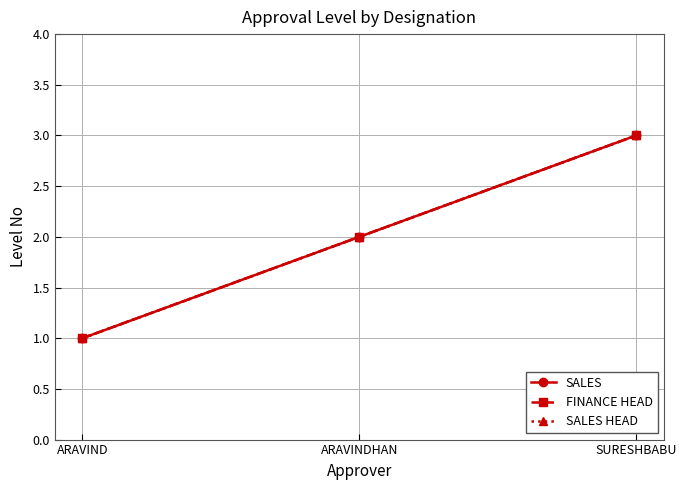

Is this an area chart (filled region under the line)?

No